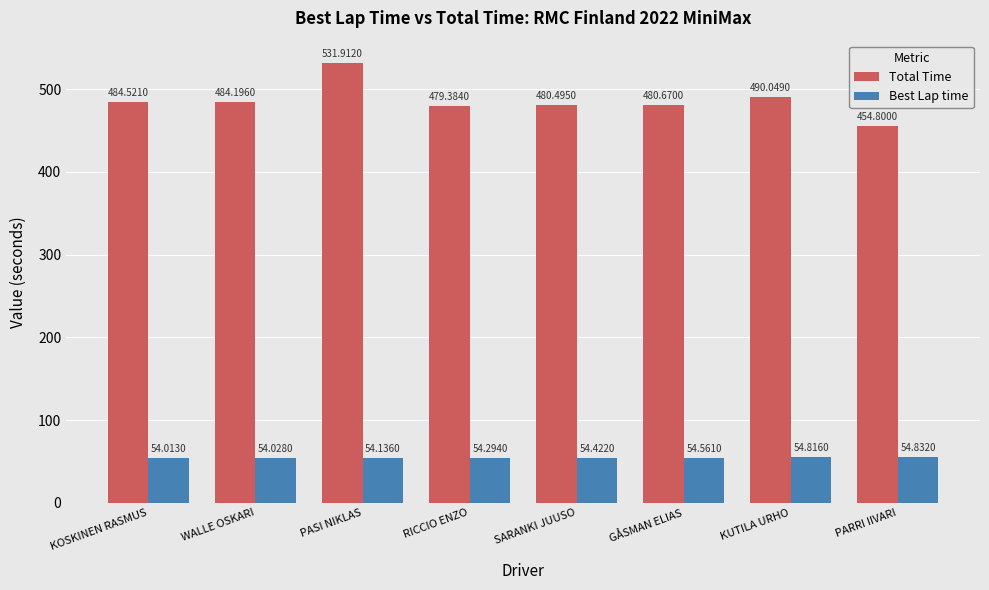

At which category is the sum across all series the highest?

PASI NIKLAS